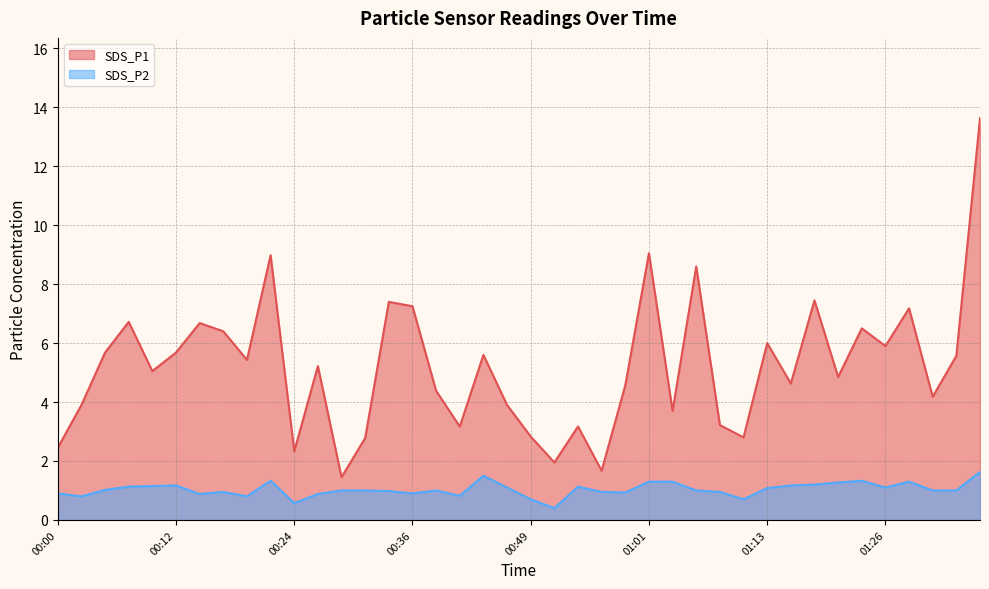

What is the sum of all SDS_P1 values?

207.9